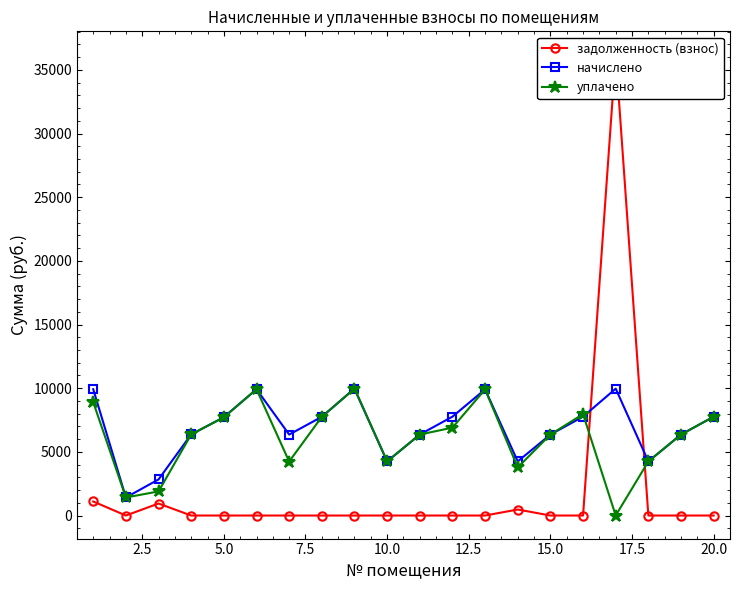

How many lines are shown in the chart?

3